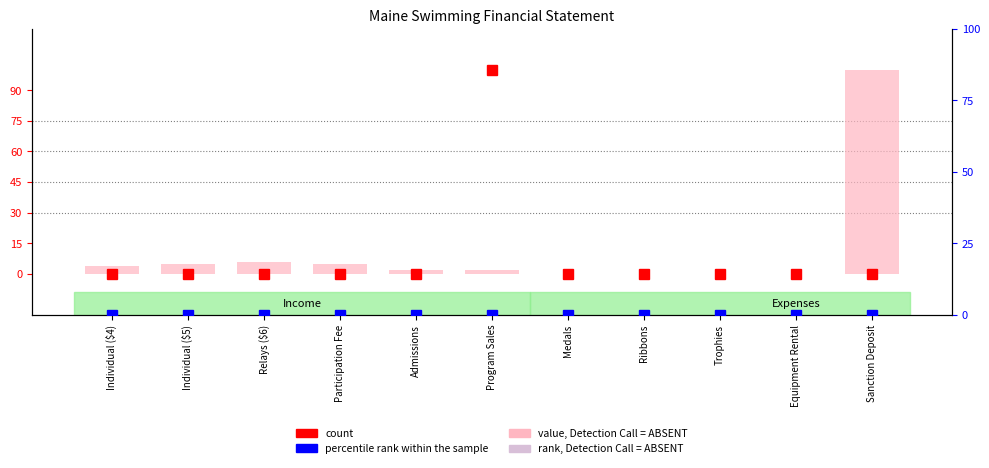

The value of count at Sanction Deposit is 57. True or false?

False